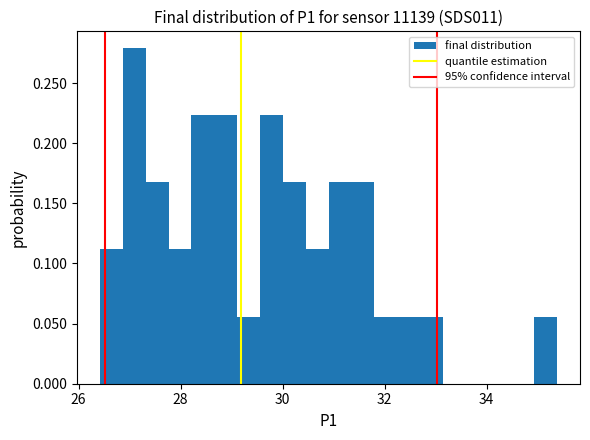

Around what value on the x-axis is the tallest bar? Give the approximate position of its centre, as read against the axis.

27.0